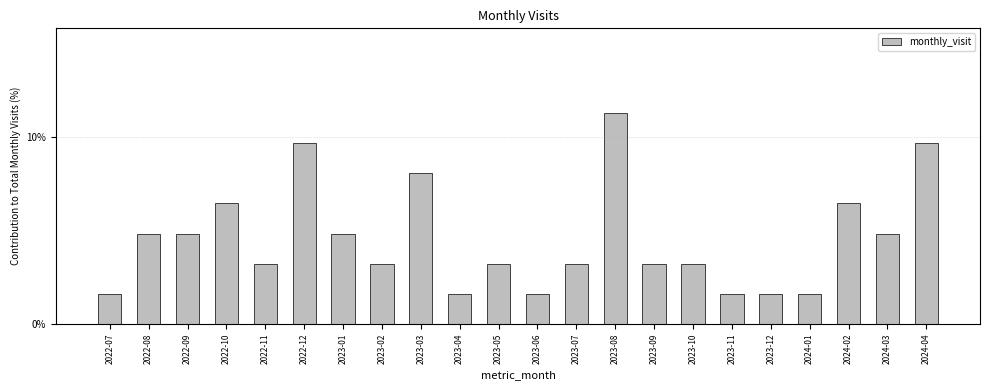

Approximately how many times larger is the value at 2022-07 compared to 2023-06?

1.0